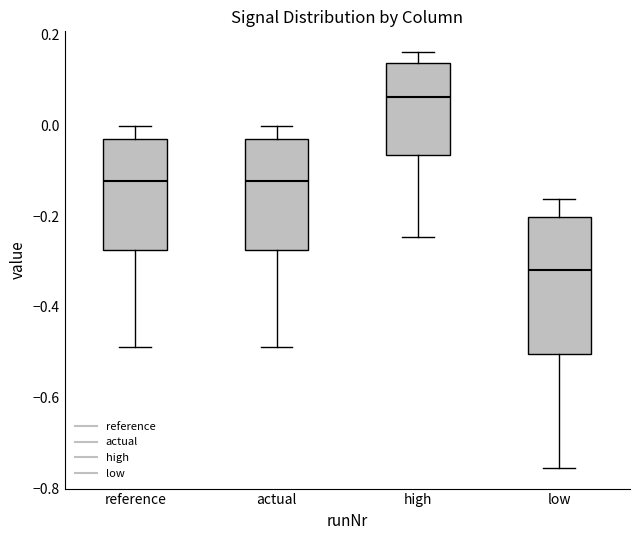

Where is the lower edge of the box for low on the y-axis? The values are not printed on the chart, so give them approximately, as read against the axis.

-0.50